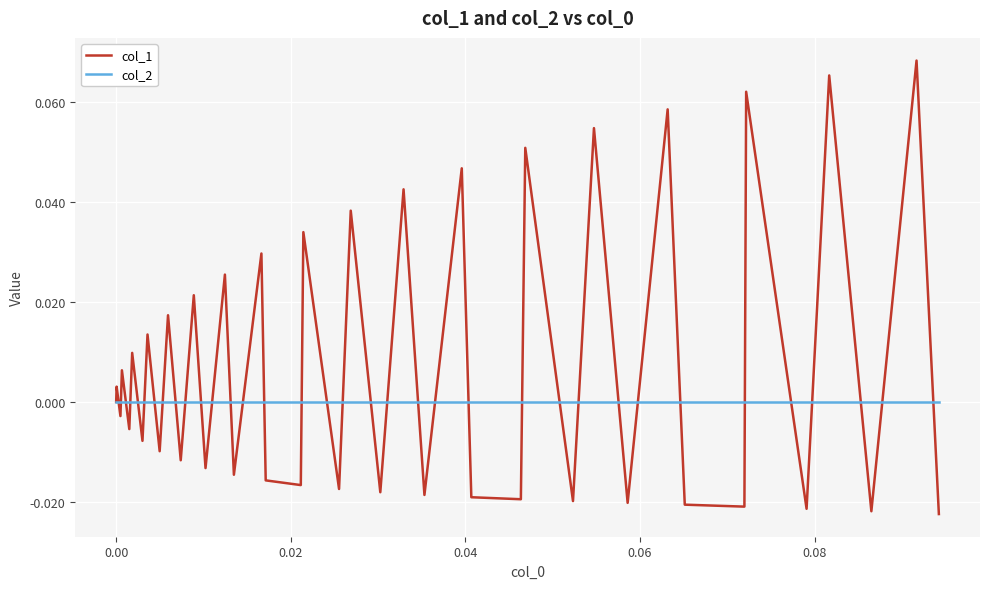

Which series has the largest total across all categories?

col_1